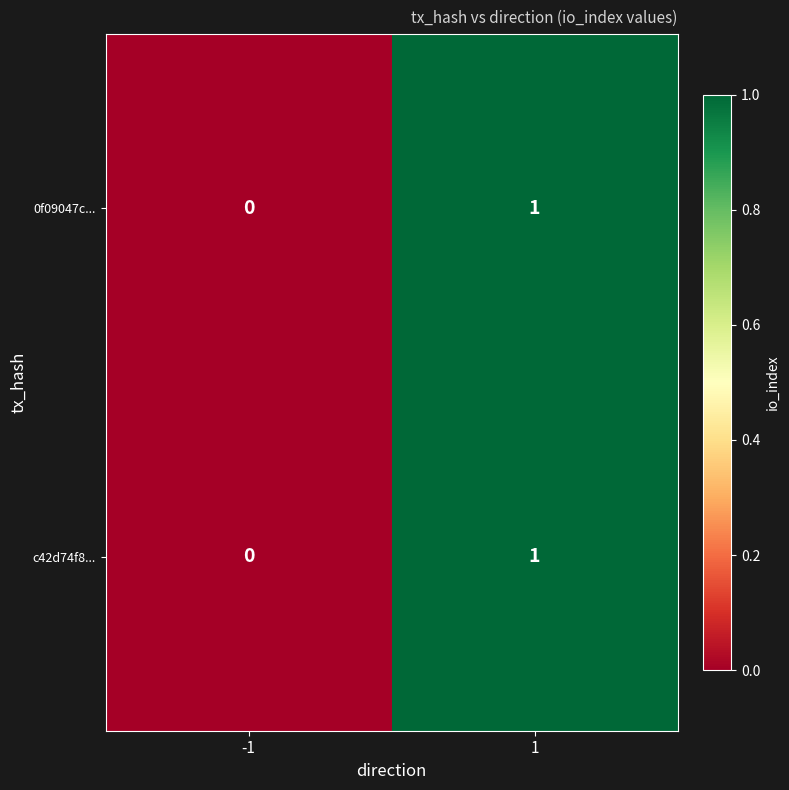

How many values in the c42d74f8... series are below 1?

1